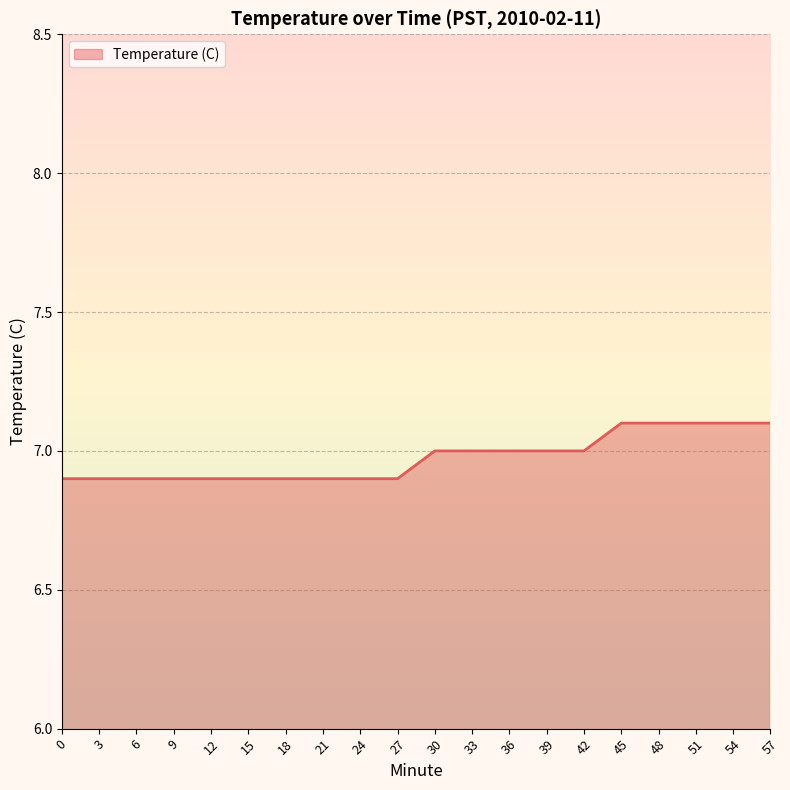

What is the maximum value shown in the chart?

7.1